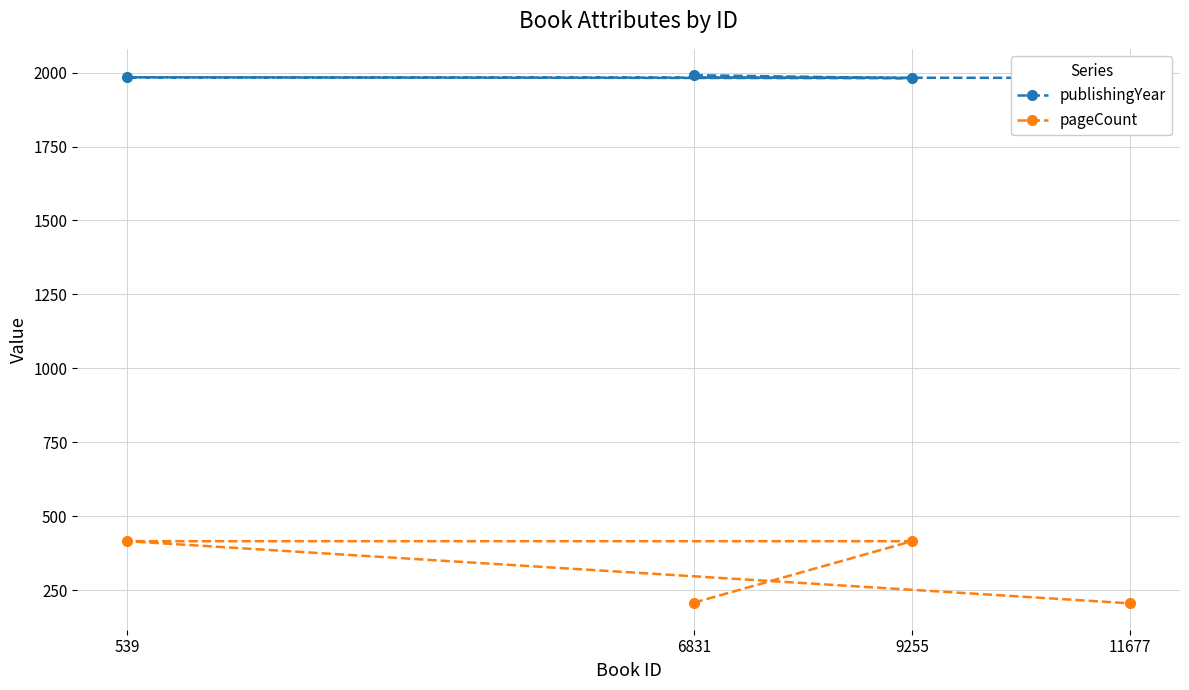

What is the label of the 4th point from the left?

11677